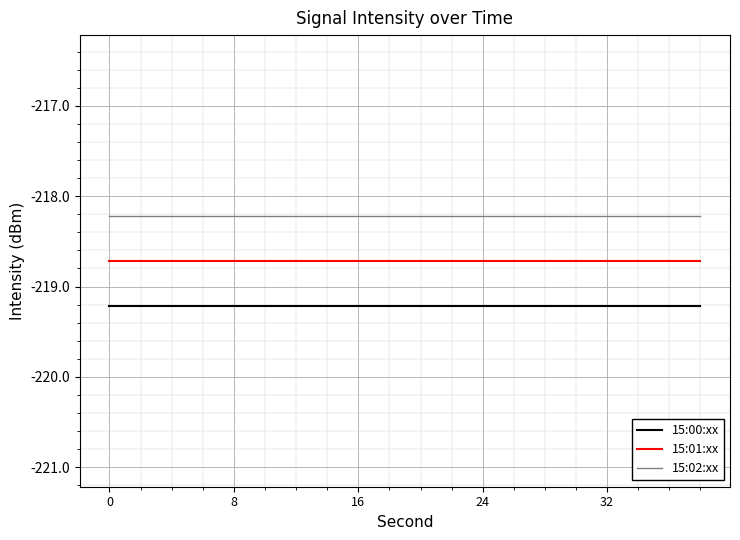

Is this an area chart (filled region under the line)?

No